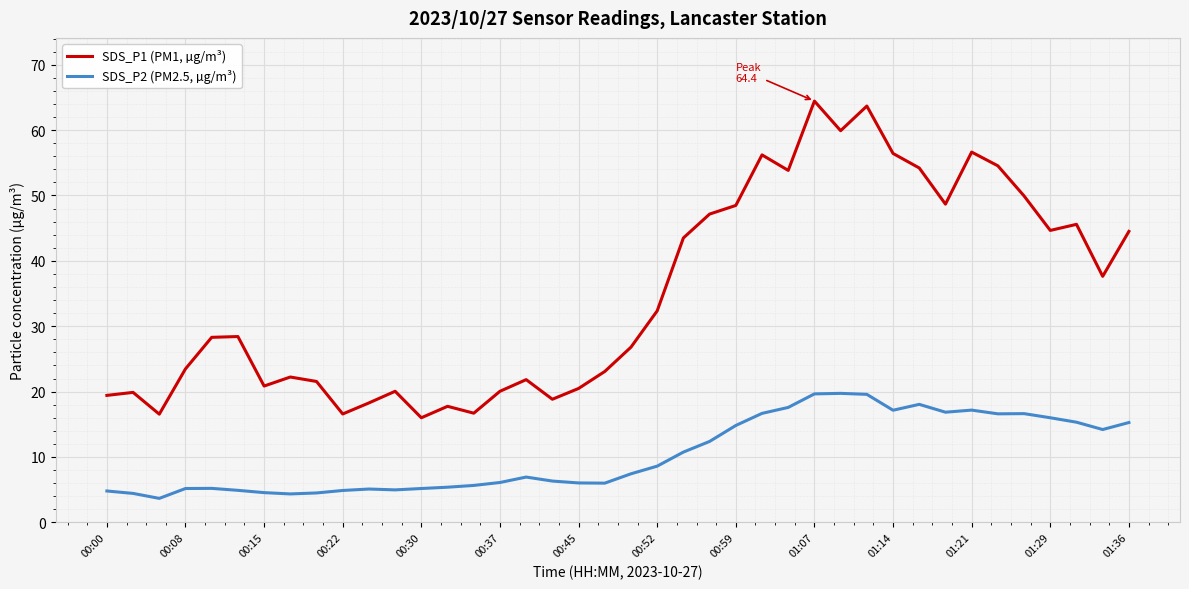

Which series has the largest total across all categories?

SDS_P1 (PM1, µg/m³)